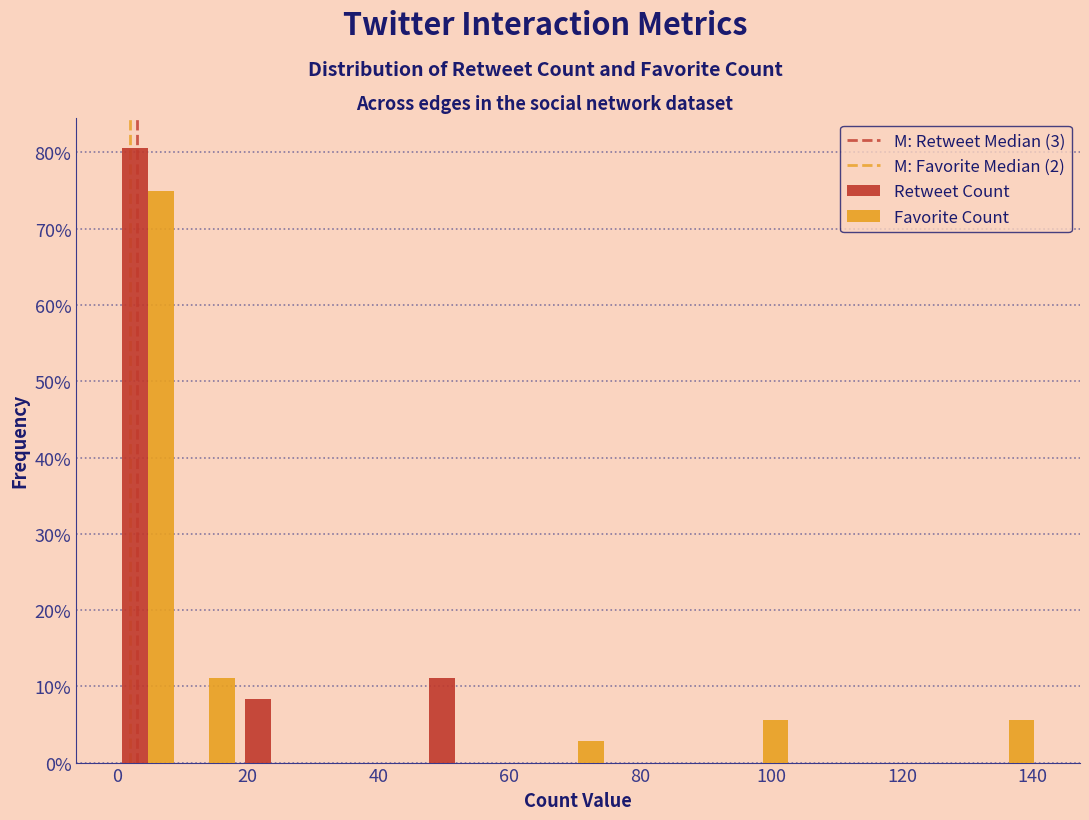

In the Retweet Count series, which range on the x-axis has the tallest bar?

0.0 to 9.4